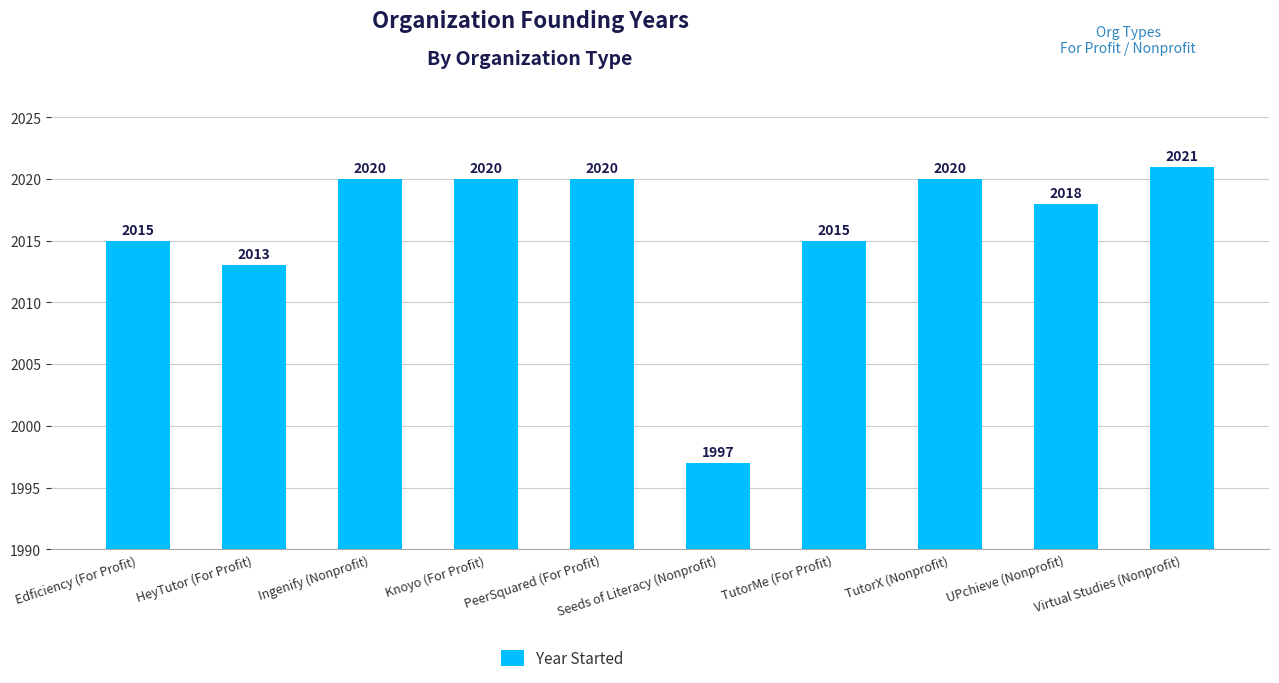

Reading left to right, list all the values displayed in this chart.

2015	2013	2020	2020	2020	1997	2015	2020	2018	2021